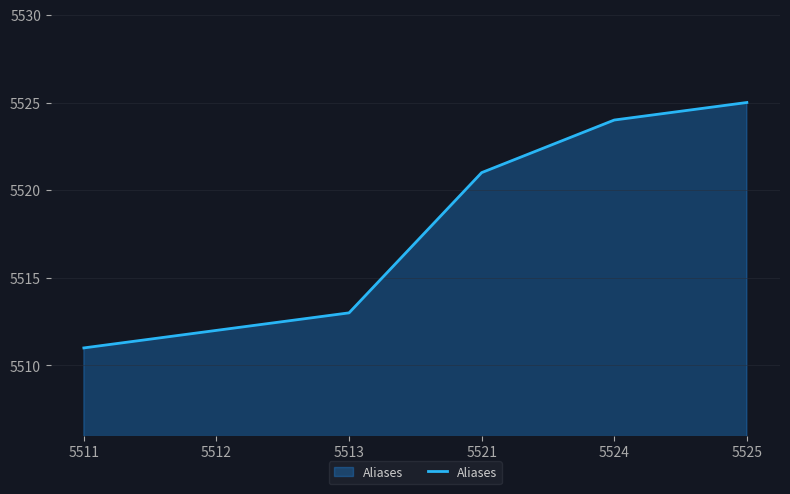

What is the greatest value displayed?

5525